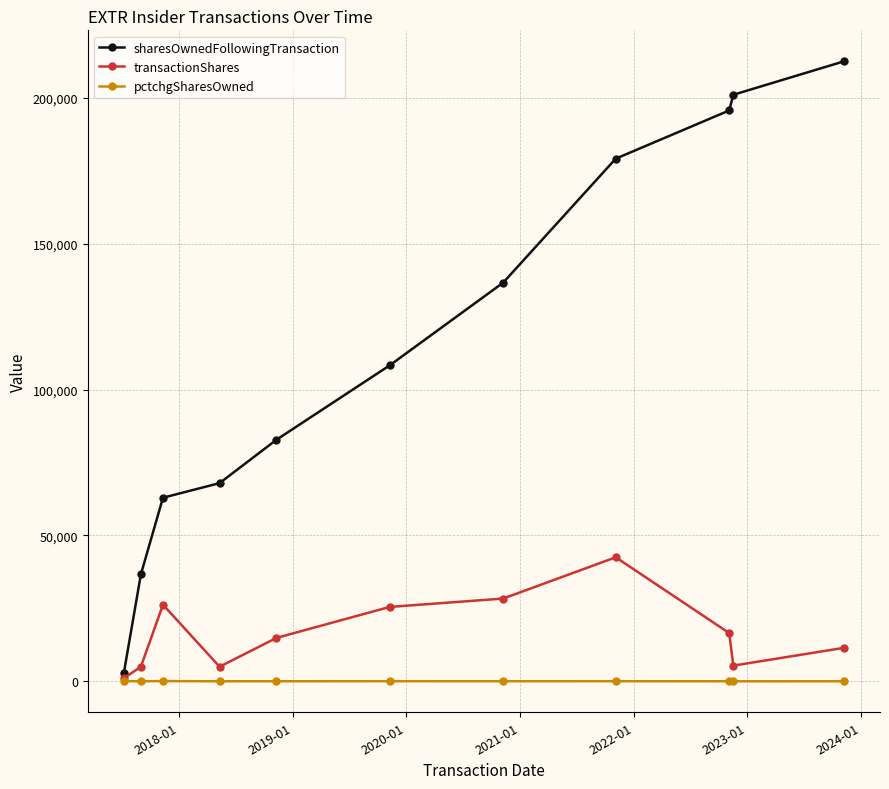

Which series has the largest range (max minus min)?

sharesOwnedFollowingTransaction